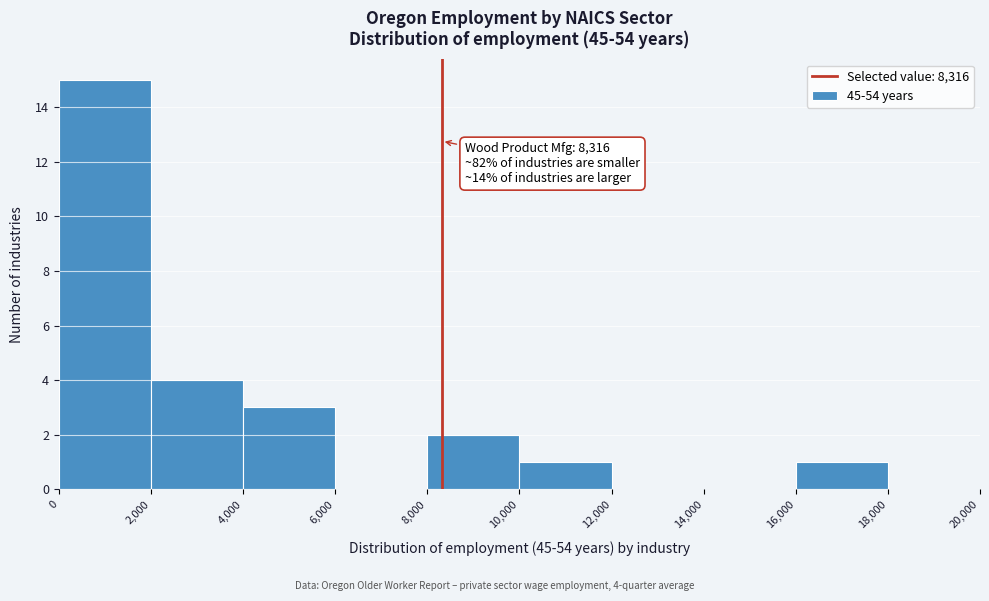

Over which range of the x-axis is the bar tallest?

0 to 2,000